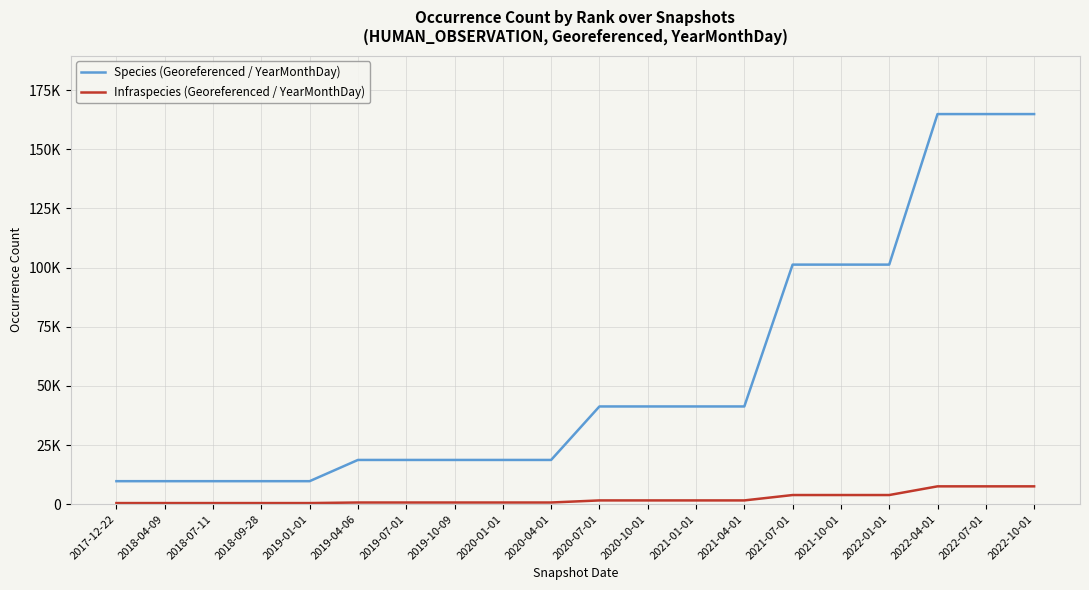

Does the chart display data point markers on the line(s)?

No